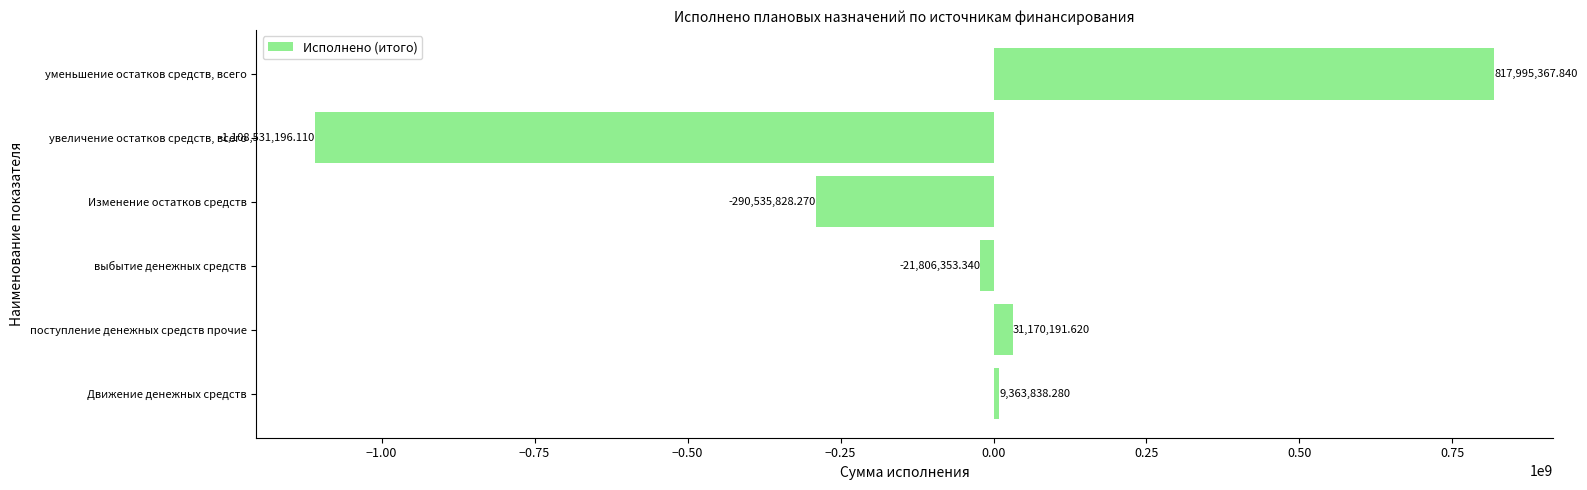

What is the change in value from поступление денежных средств прочие to выбытие денежных средств?

-52976545.0